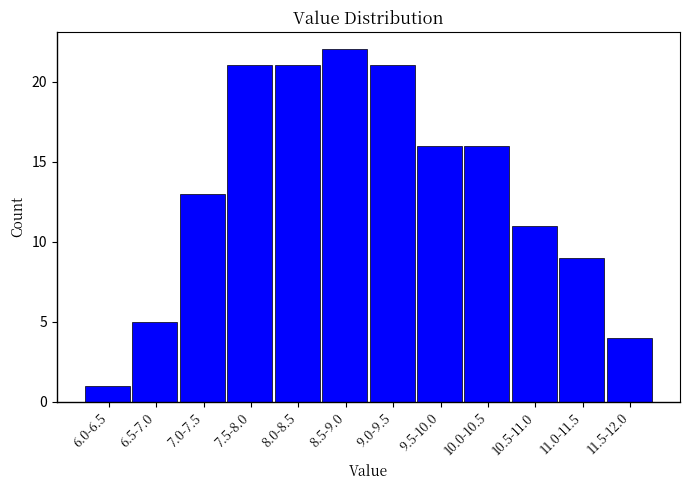

Reading right to left, list all the values displayed in this chart.

11.5-12.0=4	11.0-11.5=9	10.5-11.0=11	10.0-10.5=16	9.5-10.0=16	9.0-9.5=21	8.5-9.0=22	8.0-8.5=21	7.5-8.0=21	7.0-7.5=13	6.5-7.0=5	6.0-6.5=1